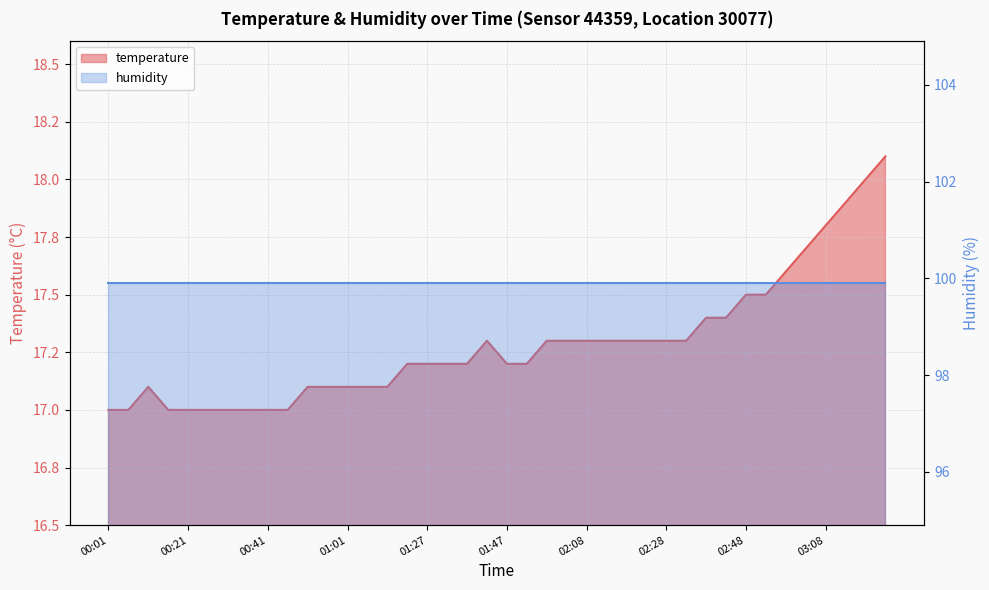

Approximately how many times larger is the value at 00:26 compared to 03:08?

1.0